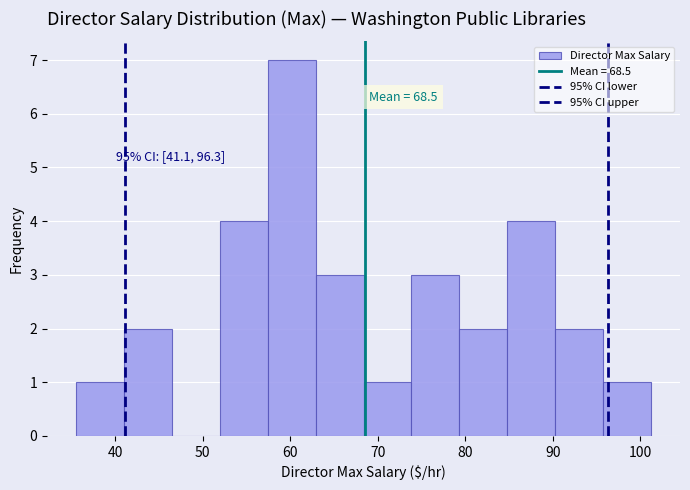

Which range on the x-axis has the tallest bar?

57 to 63